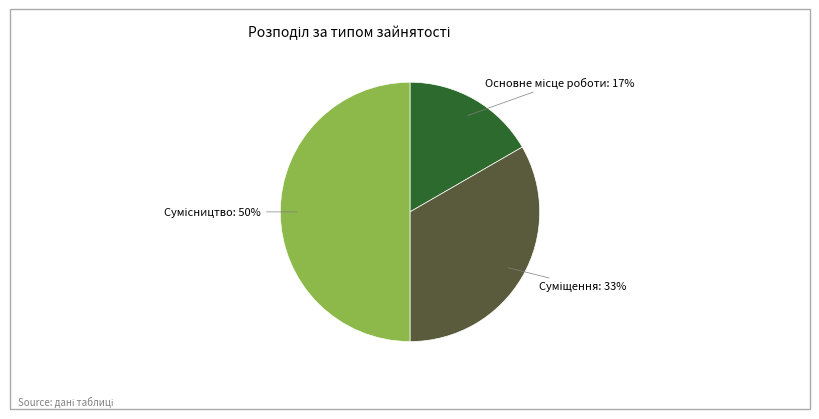

To the nearest percent, what is the difference between the largest and smallest slice percentages?

33%